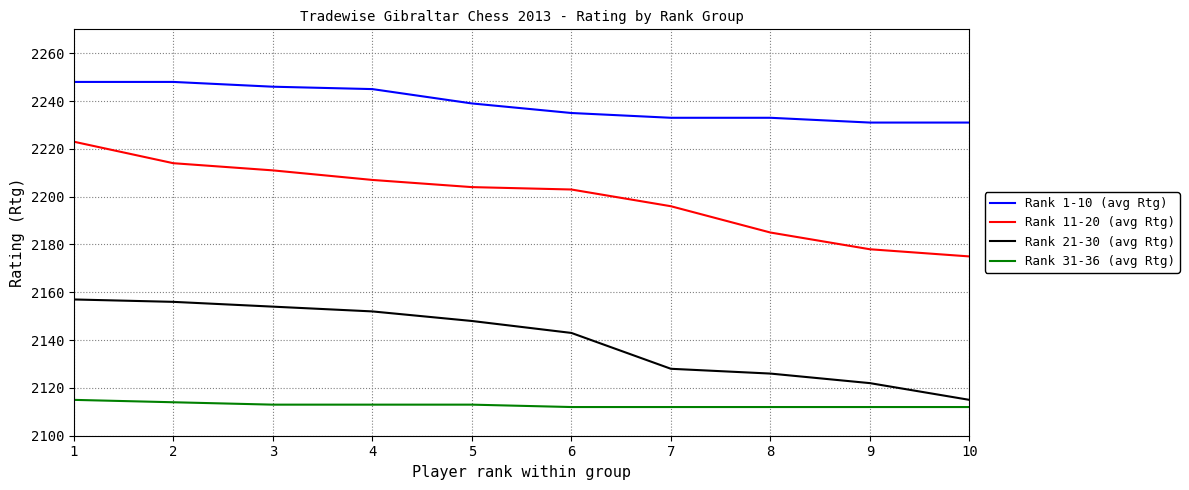

How many lines are shown in the chart?

4